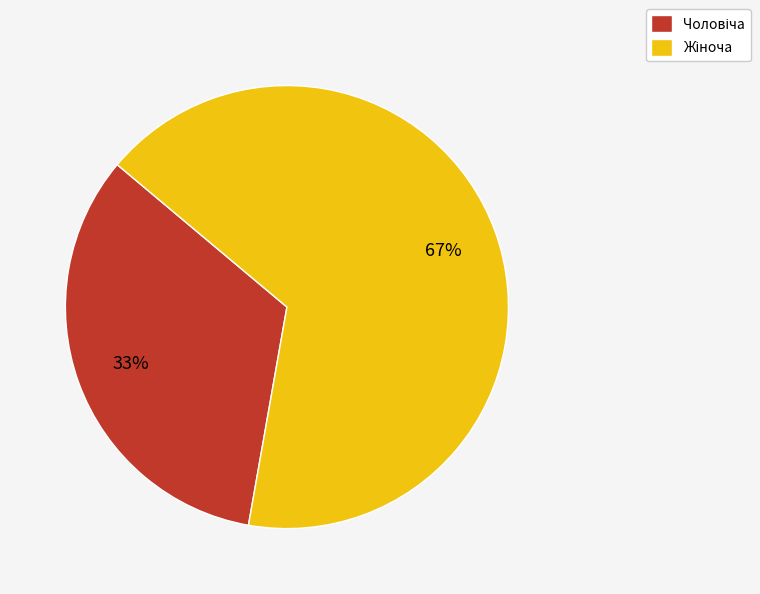

Is there any slice that represents more than half of the pie?

Yes